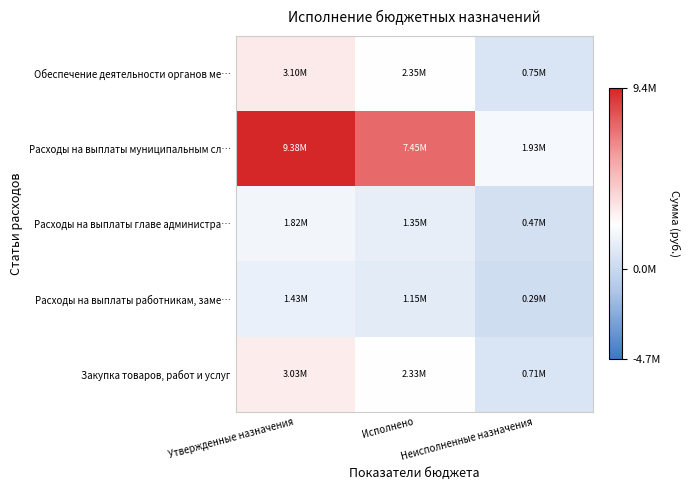

What is the total value across all series at Исполнено?

14626308.6